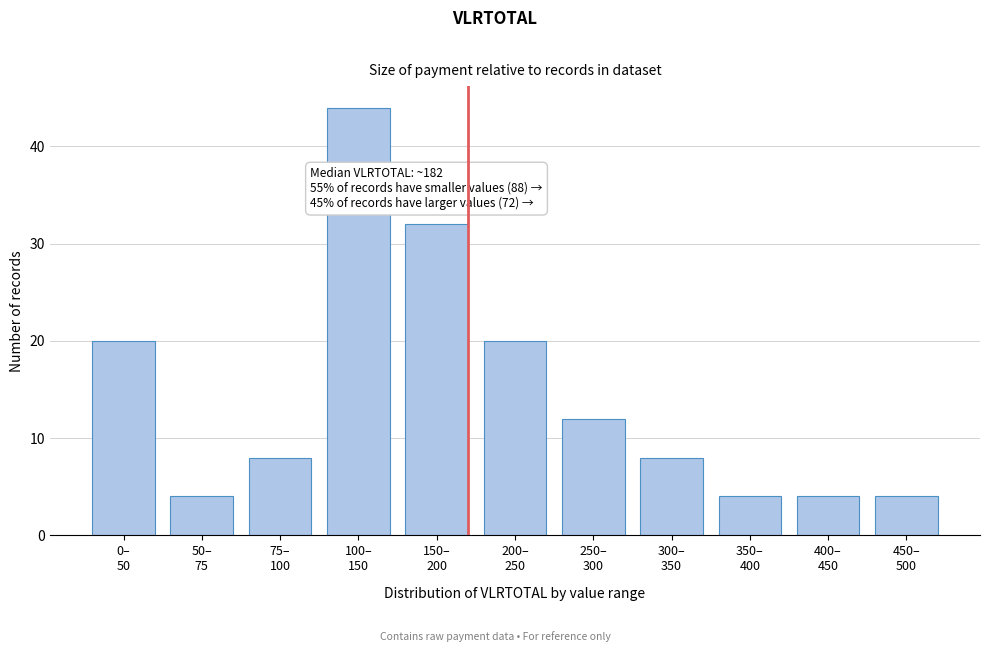

Reading left to right, transcribe all the data shown in this chart.

20	4	8	44	32	20	12	8	4	4	4